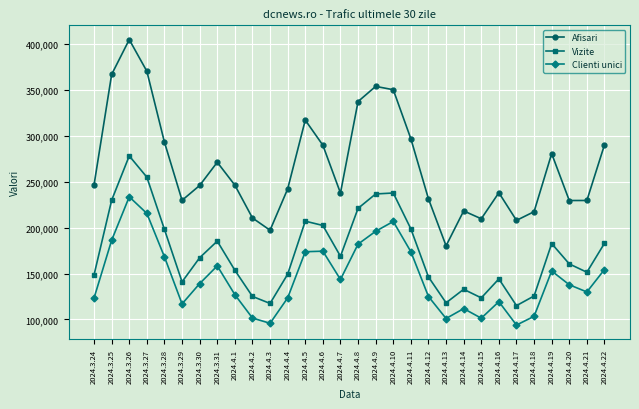

What is the sum of the Vizite values at 2024.4.9 and 2024.3.26?

514969